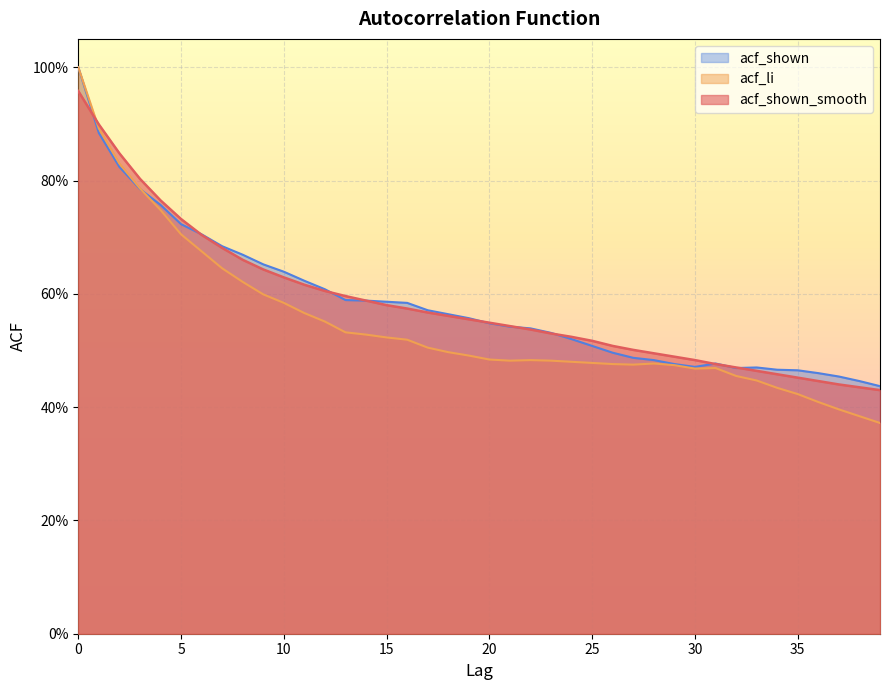

Which series has the largest range (max minus min)?

acf_li